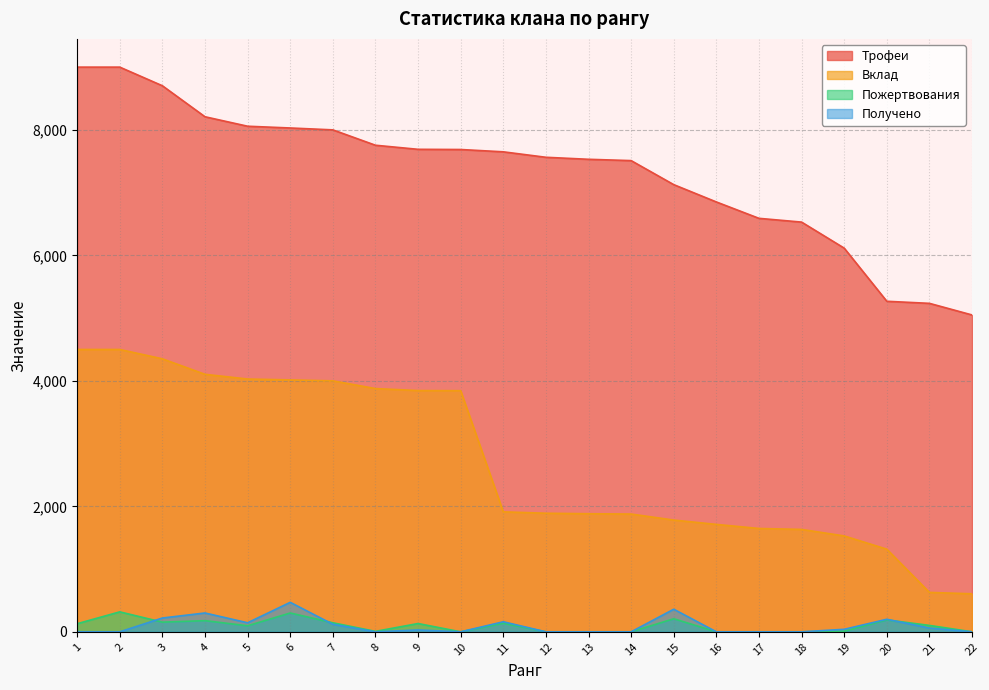

The value of Вклад at 10 is 2550. True or false?

False